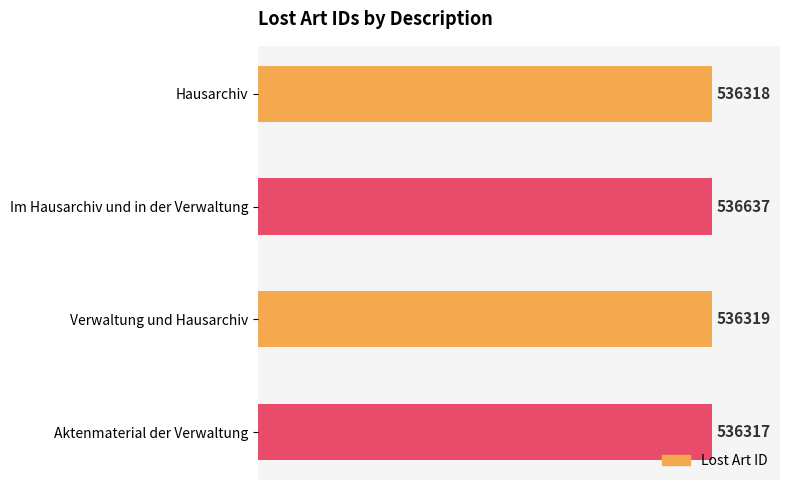

Approximately how many times larger is the value at Hausarchiv compared to Verwaltung und Hausarchiv?

1.0